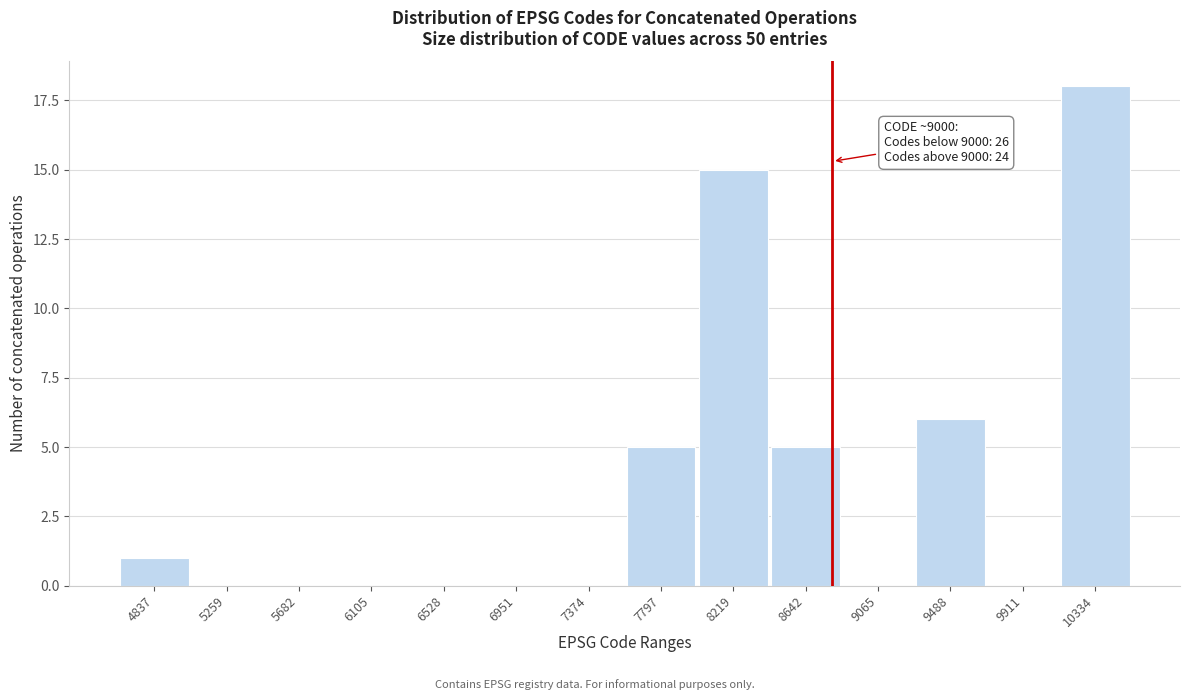

Reading left to right, list all the values displayed in this chart.

4837=1	5259=0	5682=0	6105=0	6528=0	6951=0	7374=0	7797=5	8219=15	8642=5	9065=0	9488=6	9911=0	10334=18